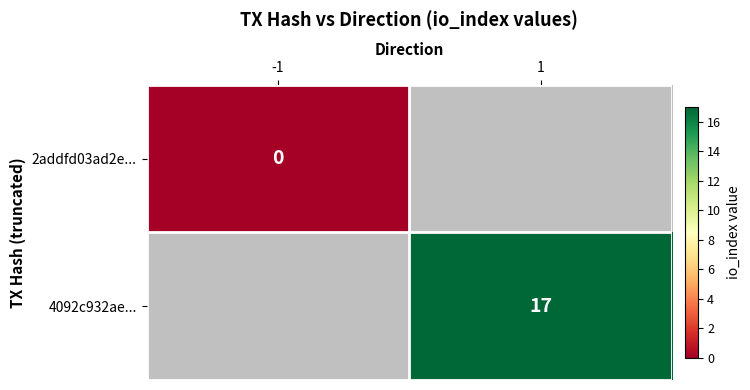

The 4092c932ae... series shows 17 at 1. True or false?

True